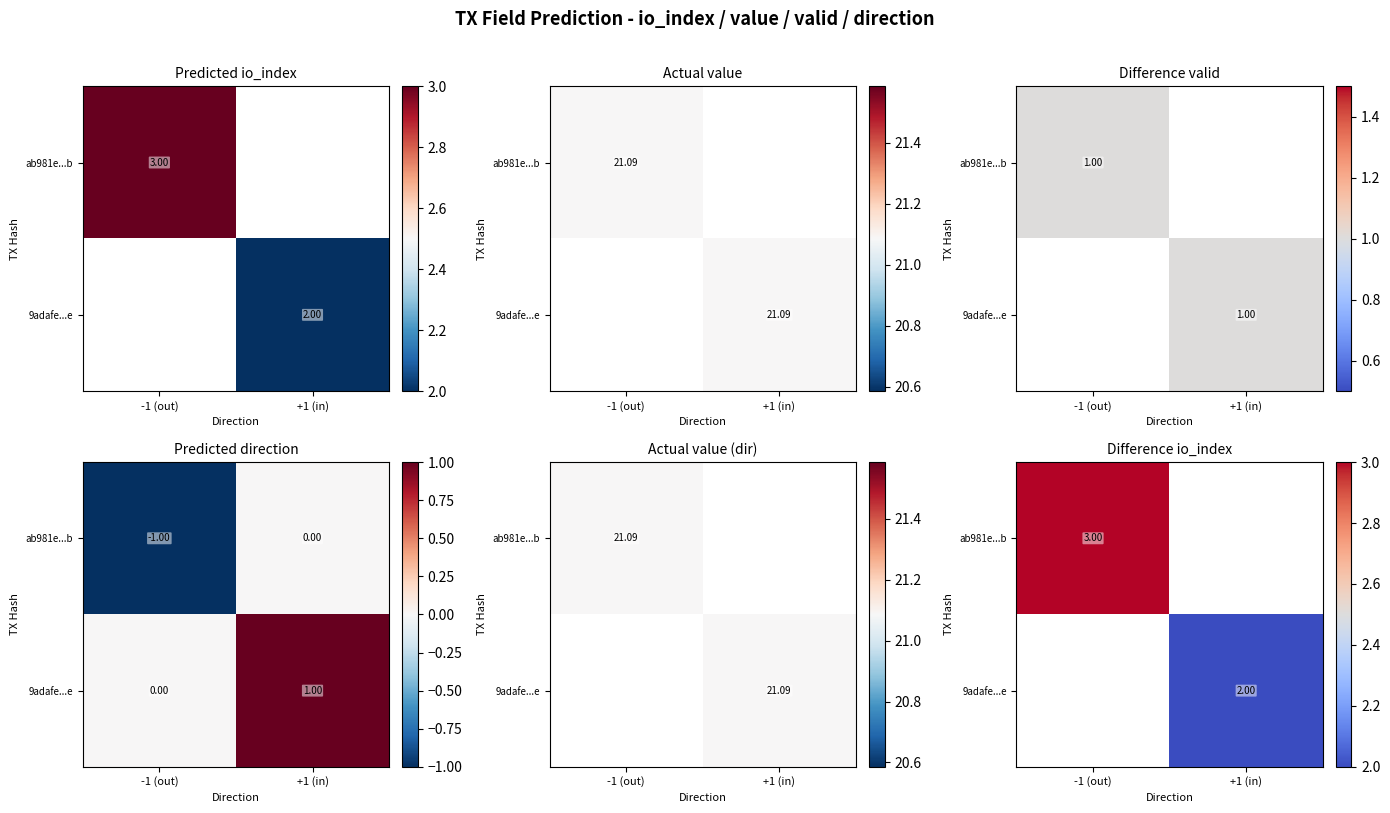

What is the average value of the 9adafe...e series?

1